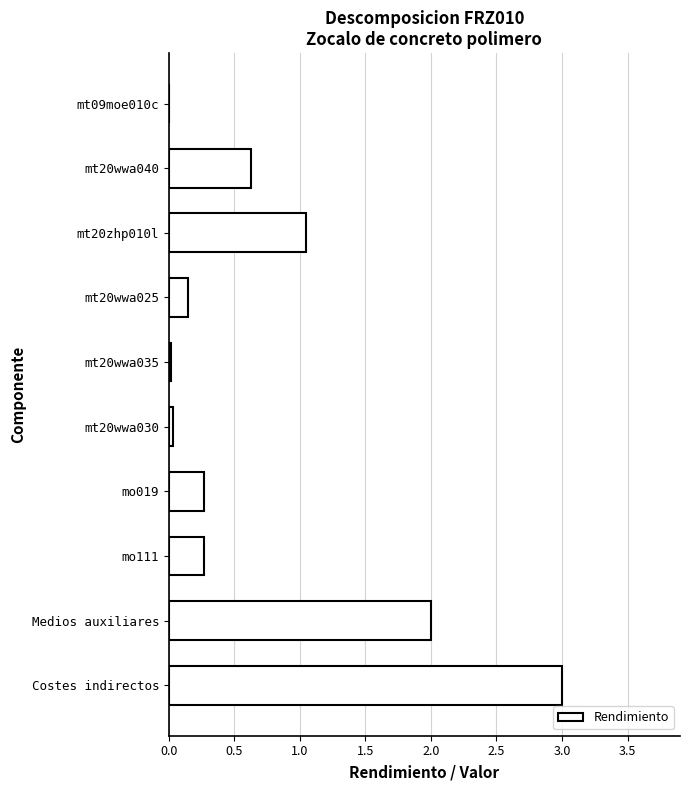

True or false: the data shows 2.0 at Medios auxiliares.

True